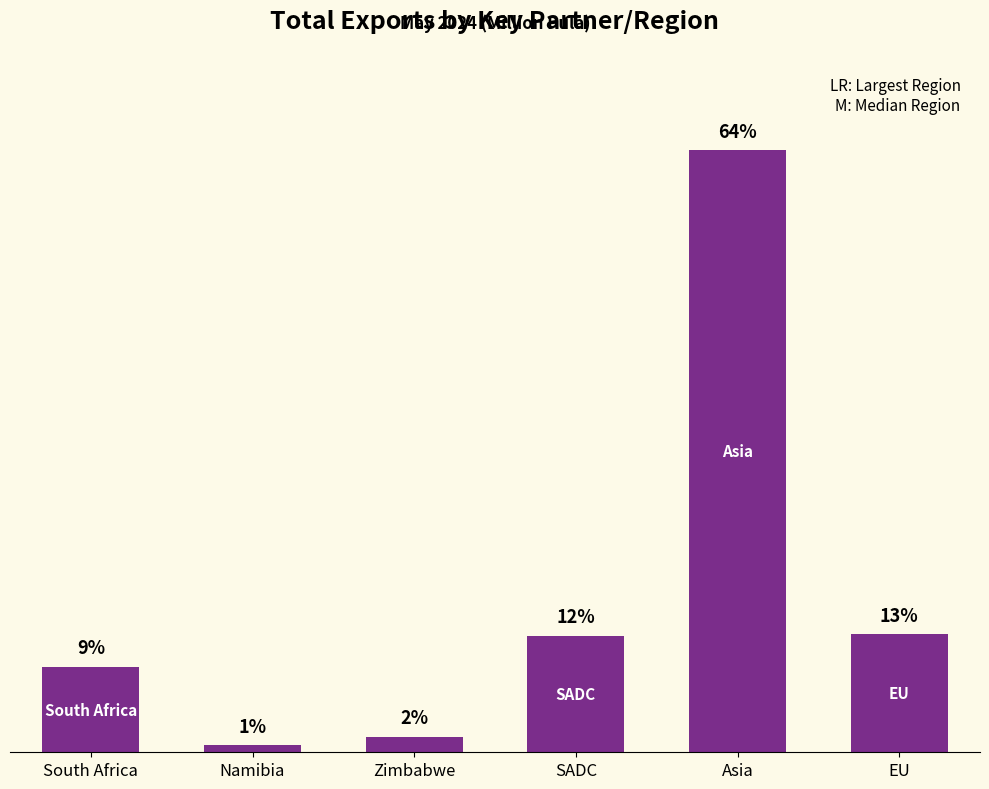

Which label corresponds to the largest value in the chart?

Asia